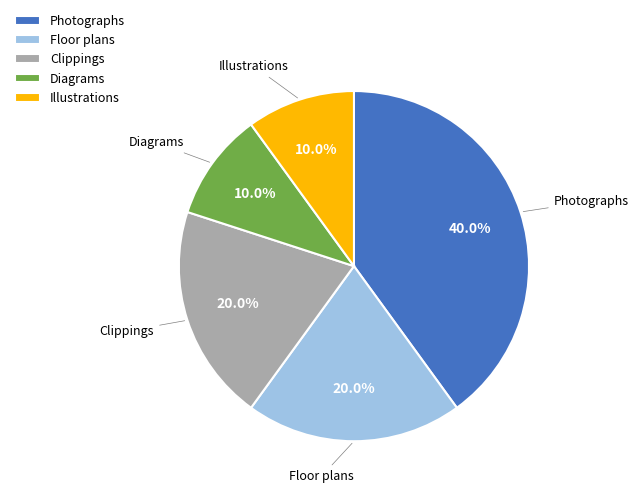

To the nearest percent, what is the difference between the largest and smallest slice percentages?

30%